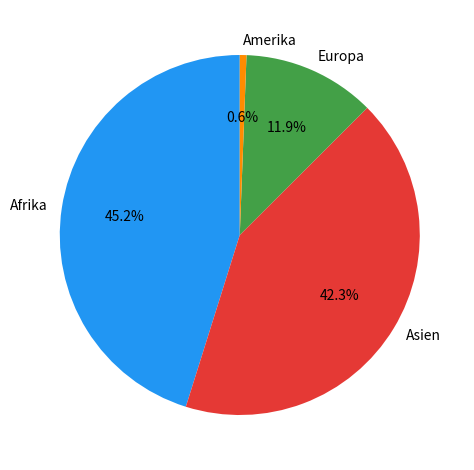

Is Afrika the majority of the pie?

No